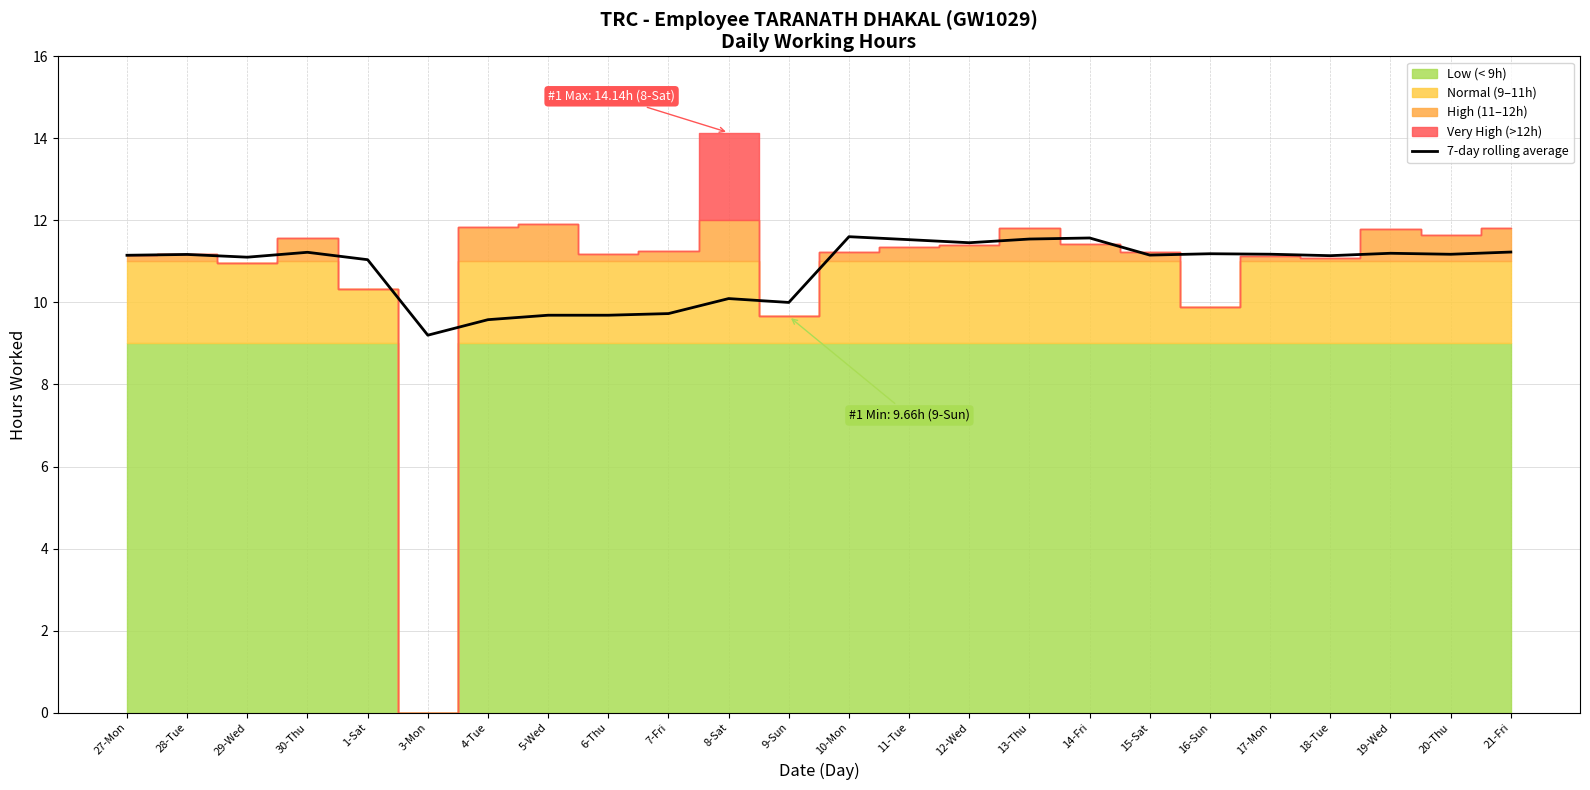

List the labels in order of value, smallest first.

3-Mon, 4-Tue, 5-Wed, 6-Thu, 7-Fri, 9-Sun, 8-Sat, 1-Sat, 29-Wed, 18-Tue, 27-Mon, 15-Sat, 28-Tue, 20-Thu, 17-Mon, 16-Sun, 19-Wed, 30-Thu, 21-Fri, 12-Wed, 11-Tue, 13-Thu, 14-Fri, 10-Mon